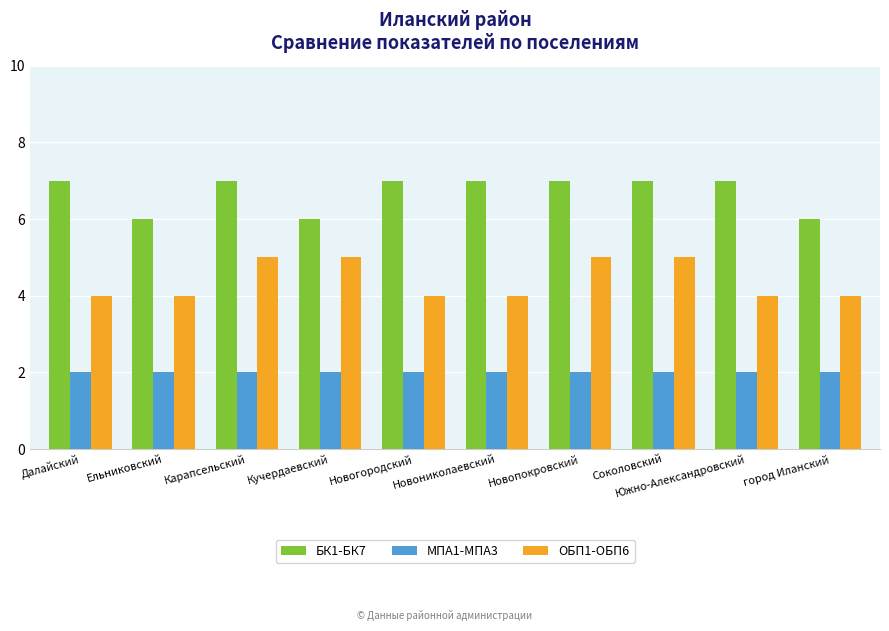

Does the chart contain any negative values?

No